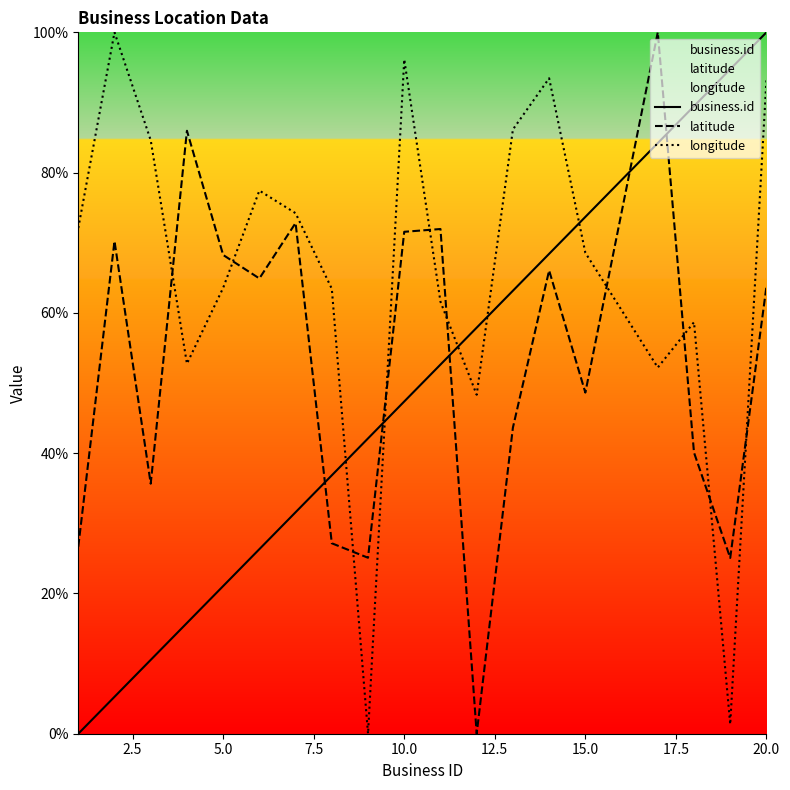

True or false: longitude and latitude intersect in this chart.

True